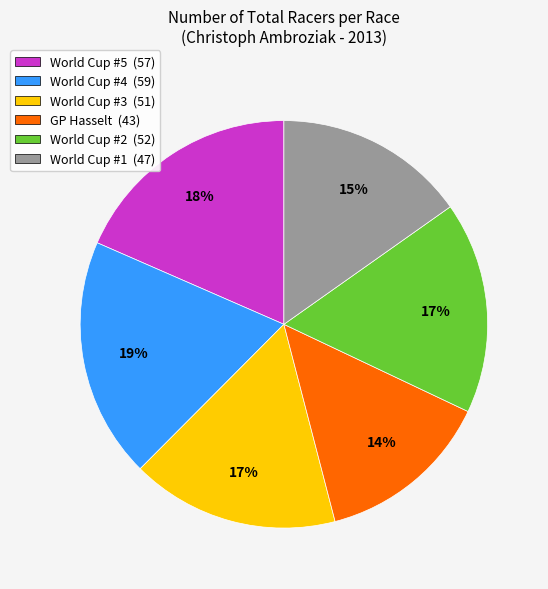

Count the number of slices in the pie.

6